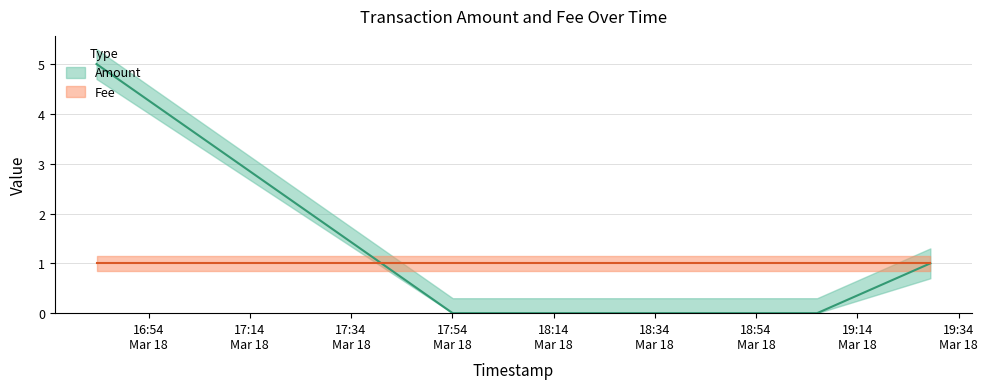

Rank the categories by Fee value from lowest to highest.

2018-03-18 19:28:26, 2018-03-18 19:06:04, 2018-03-18 17:54:05, 2018-03-18 17:54:05, 2018-03-18 16:43:44